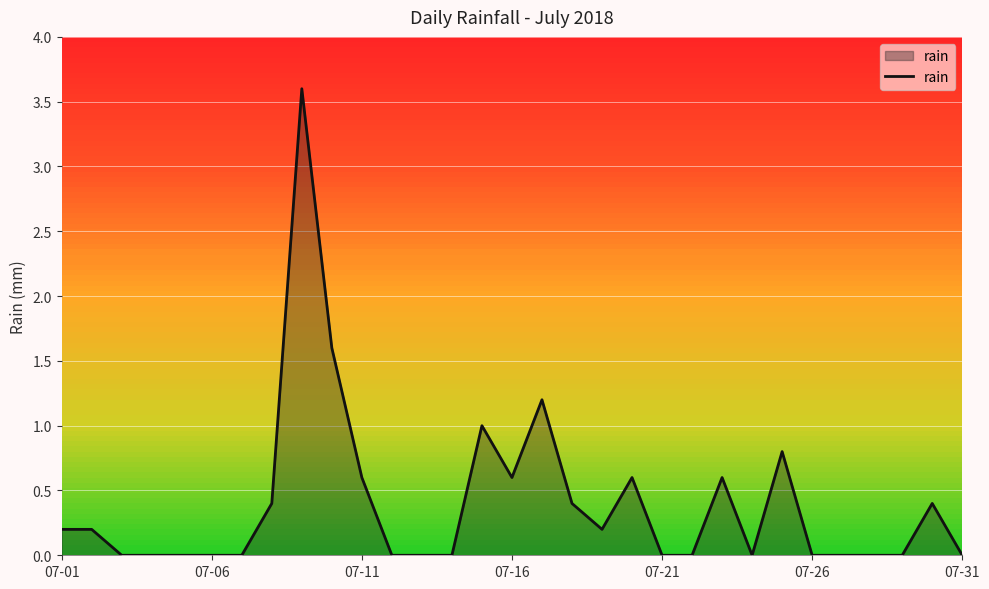

Does the chart have visible grid lines?

Yes